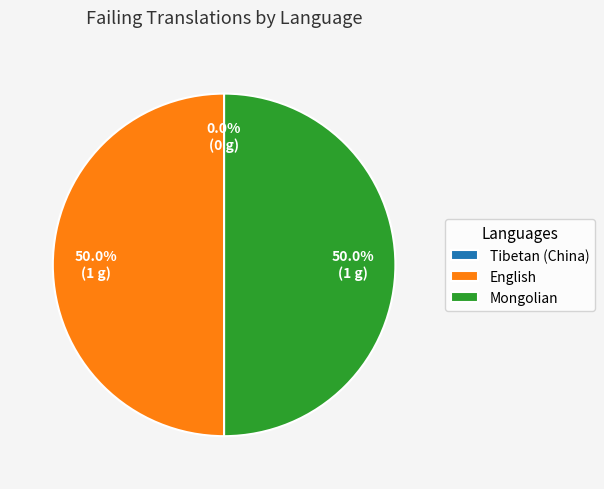

Is Mongolian the majority of the pie?

No